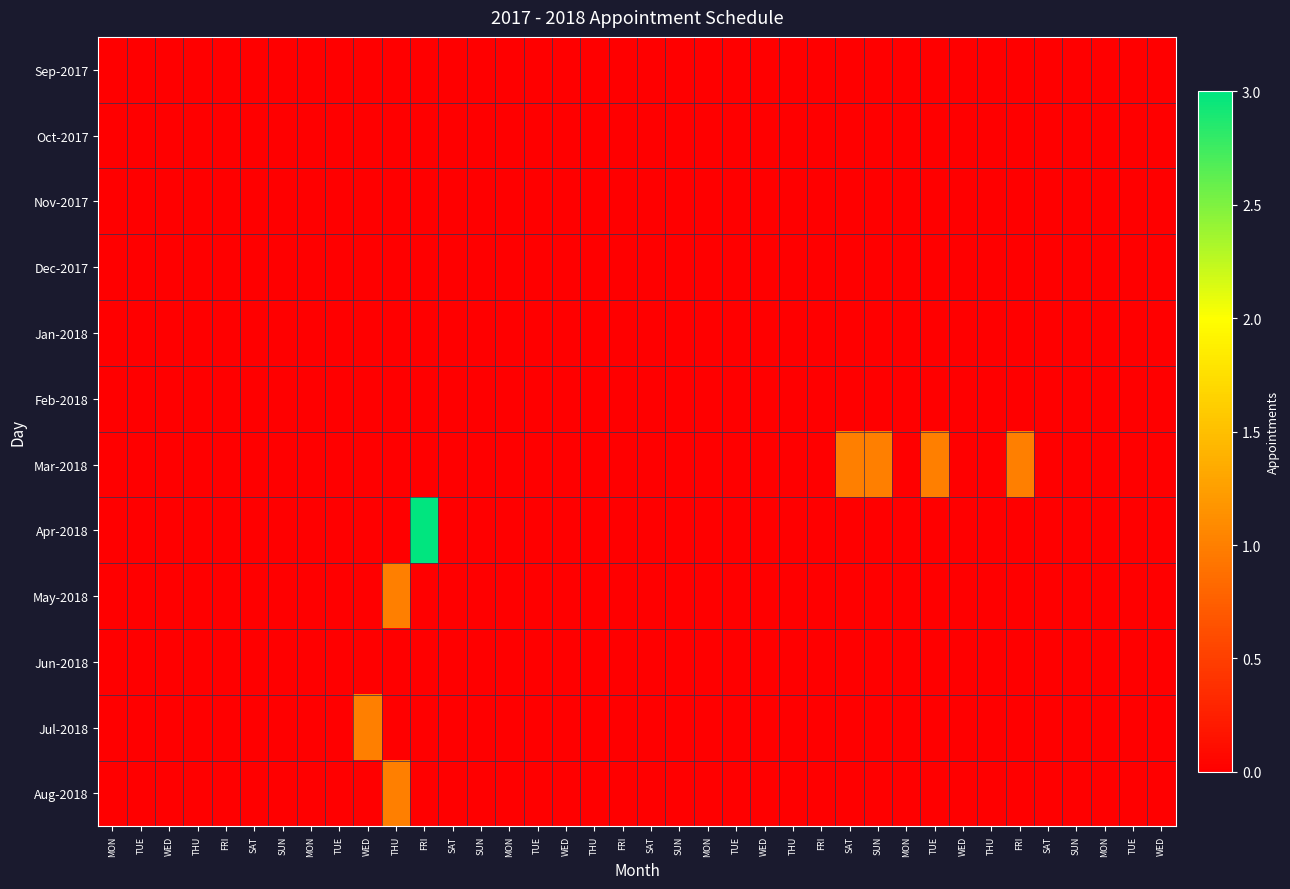

Which label corresponds to the largest value in the chart?

FRI